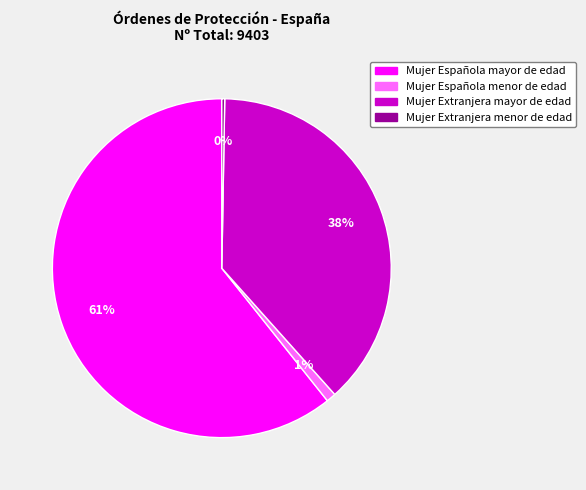

Does any single category account for the majority?

Yes